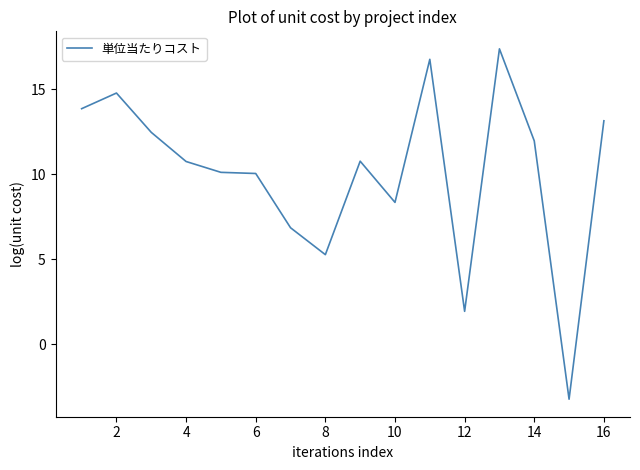

How many lines are shown in the chart?

1